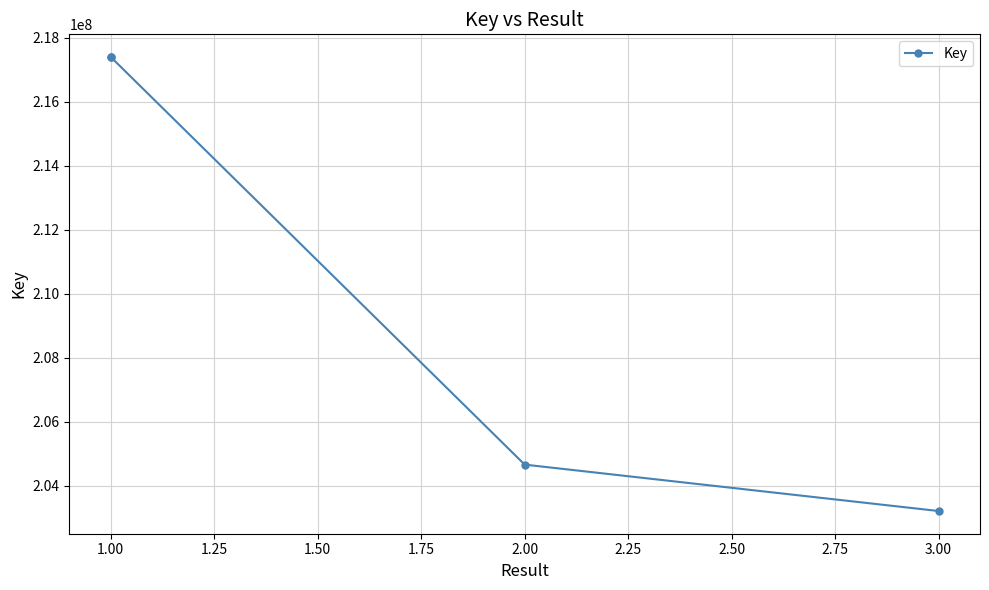

What is the maximum value shown in the chart?

217395793